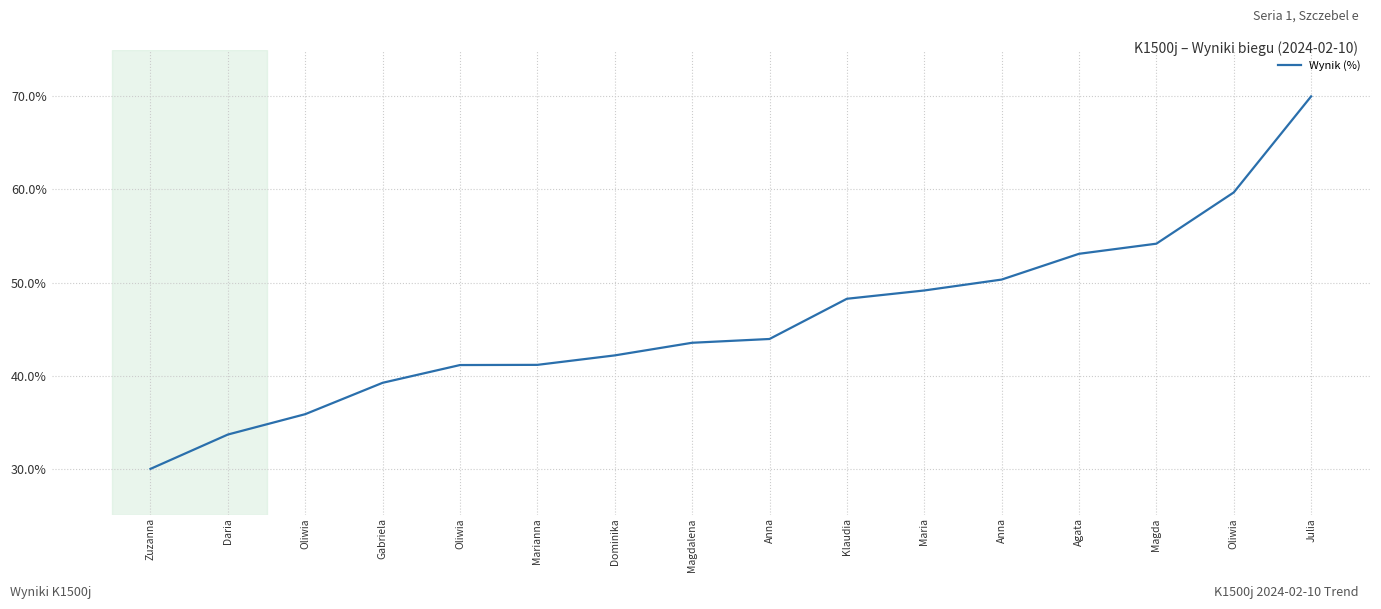

Does the chart have visible grid lines?

Yes